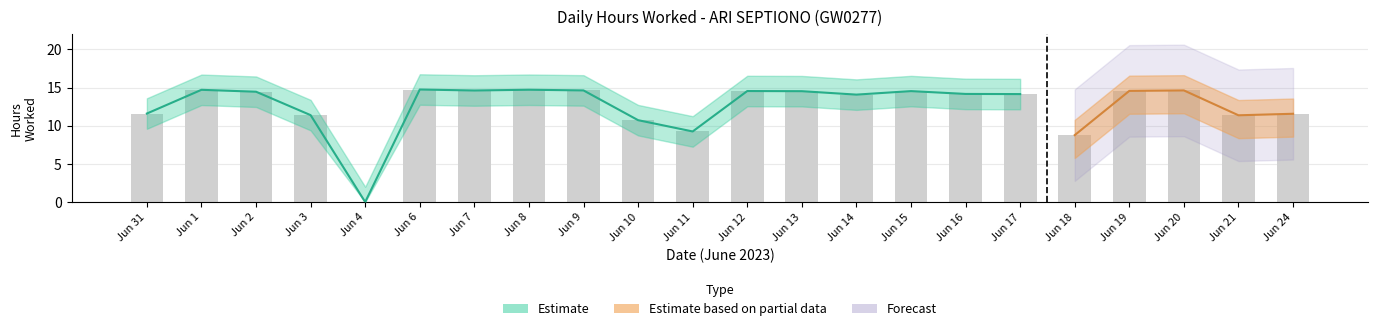

Reading left to right, extract all data points from this chart.

Jun 31=11.6	Jun 1=14.7	Jun 2=14.5	Jun 3=11.4	Jun 4=0.0	Jun 6=14.8	Jun 7=14.6	Jun 8=14.7	Jun 9=14.6	Jun 10=10.7	Jun 11=9.2	Jun 12=14.6	Jun 13=14.5	Jun 14=14.1	Jun 15=14.5	Jun 16=14.2	Jun 17=14.2	Jun 18=8.8	Jun 19=14.6	Jun 20=14.6	Jun 21=11.4	Jun 24=11.6